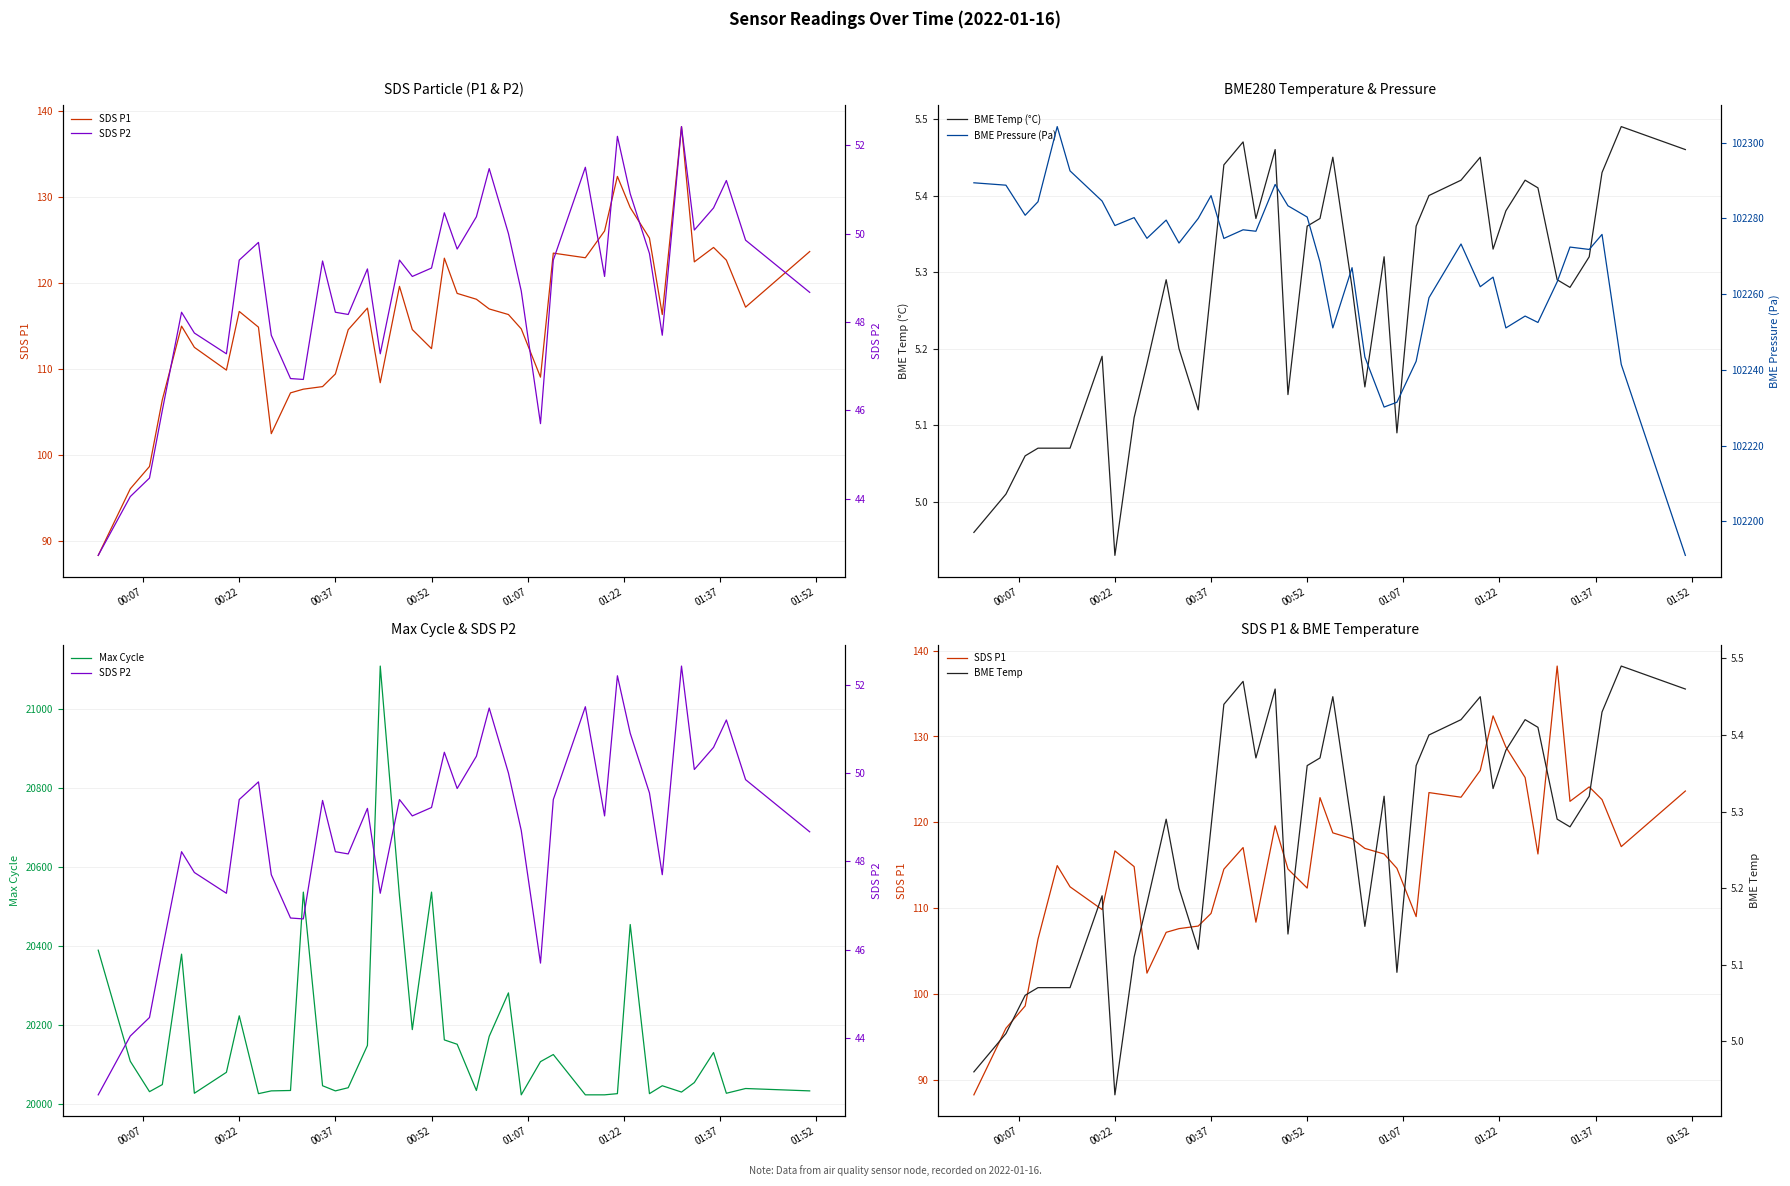

How many interior local peaks does the BME Temp (°C) series have?

9